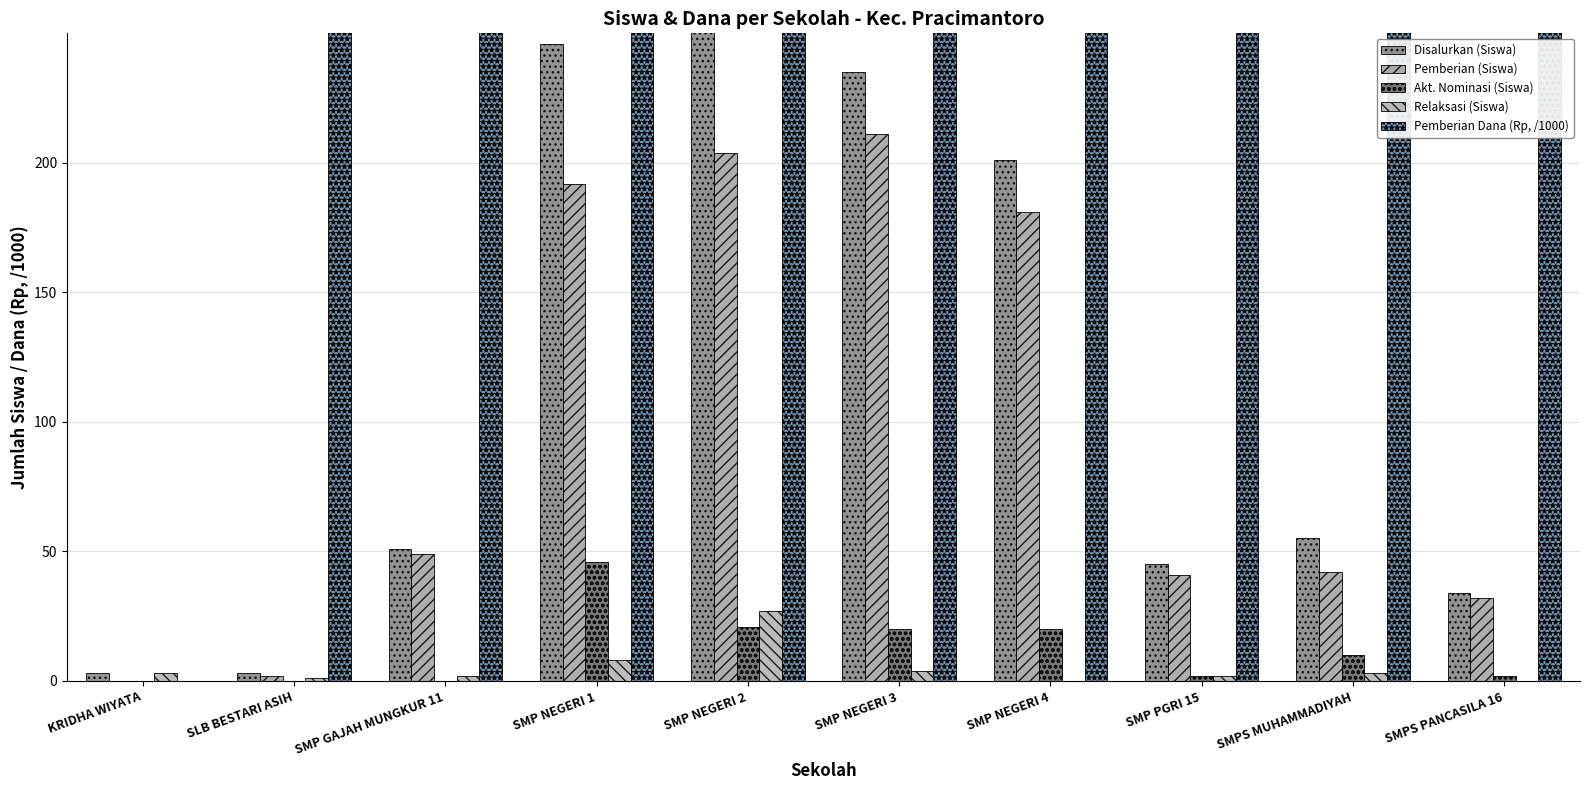

At SMP NEGERI 2, list the series in order from largest to smallest.

Pemberian Dana (Rp, /1000), Disalurkan (Siswa), Pemberian (Siswa), Relaksasi (Siswa), Akt. Nominasi (Siswa)